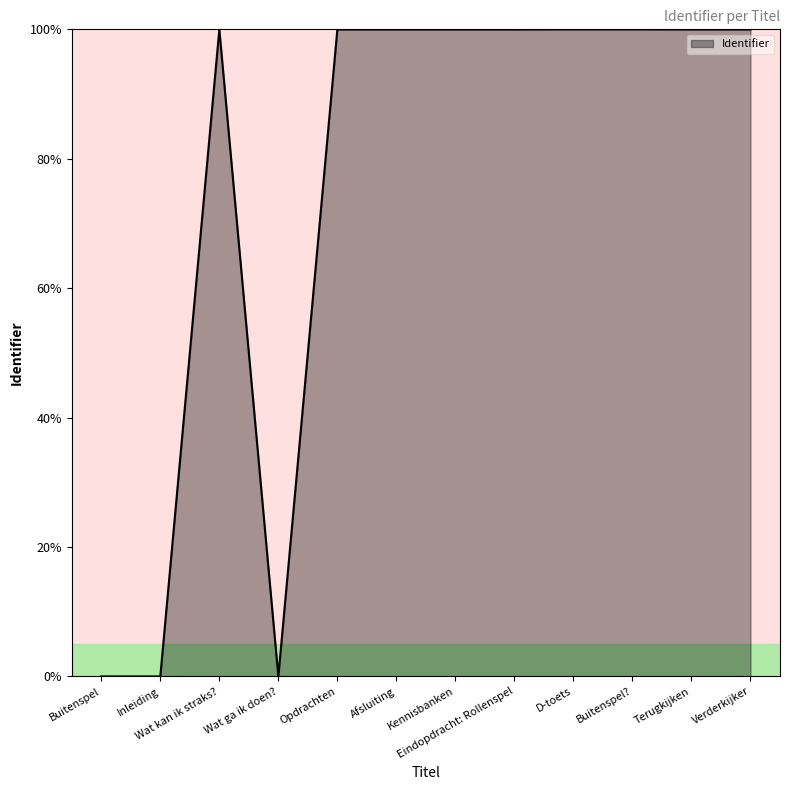

How many lines are shown in the chart?

1